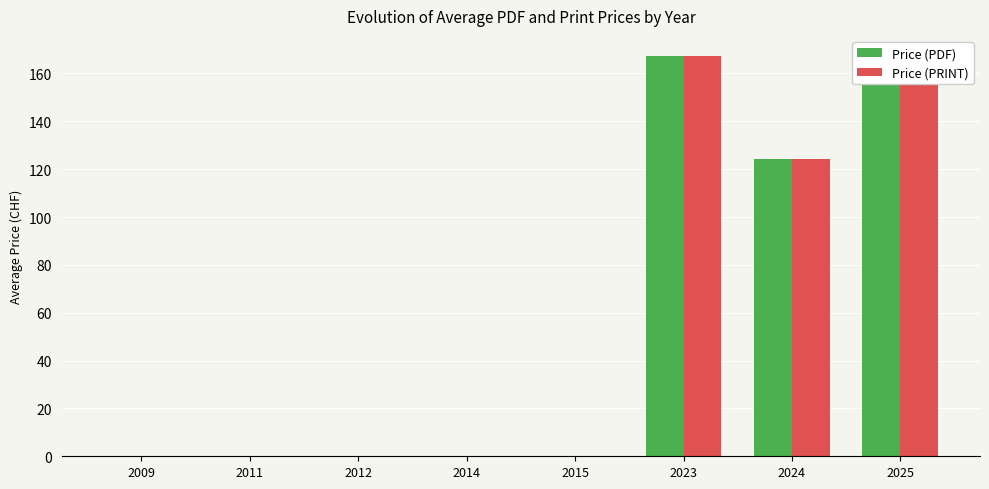

Reading left to right, list all the values displayed in this chart.

Price (PDF): 2009=0.0	2011=0.0	2012=0.0	2014=0.0	2015=0.0	2023=167.3	2024=124.2	2025=162.8
Price (PRINT): 2009=0.0	2011=0.0	2012=0.0	2014=0.0	2015=0.0	2023=167.3	2024=124.2	2025=162.8